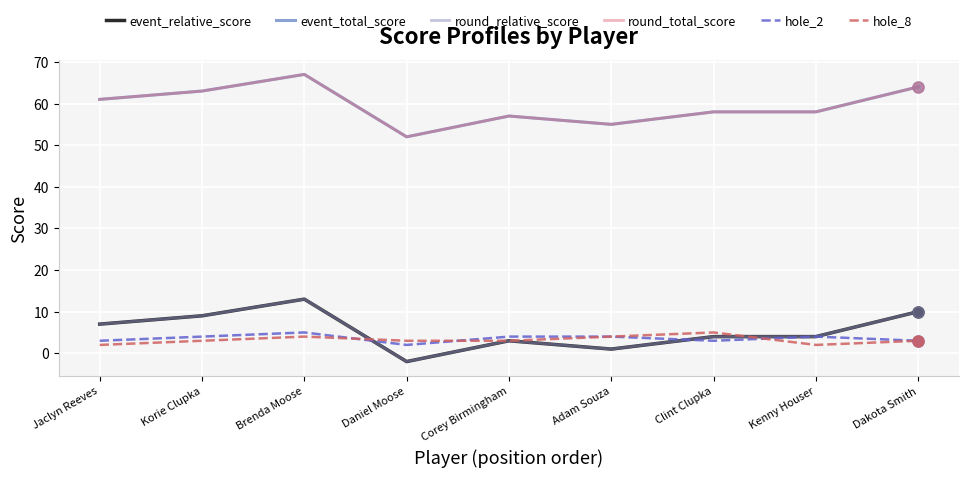

Does the chart have visible grid lines?

Yes